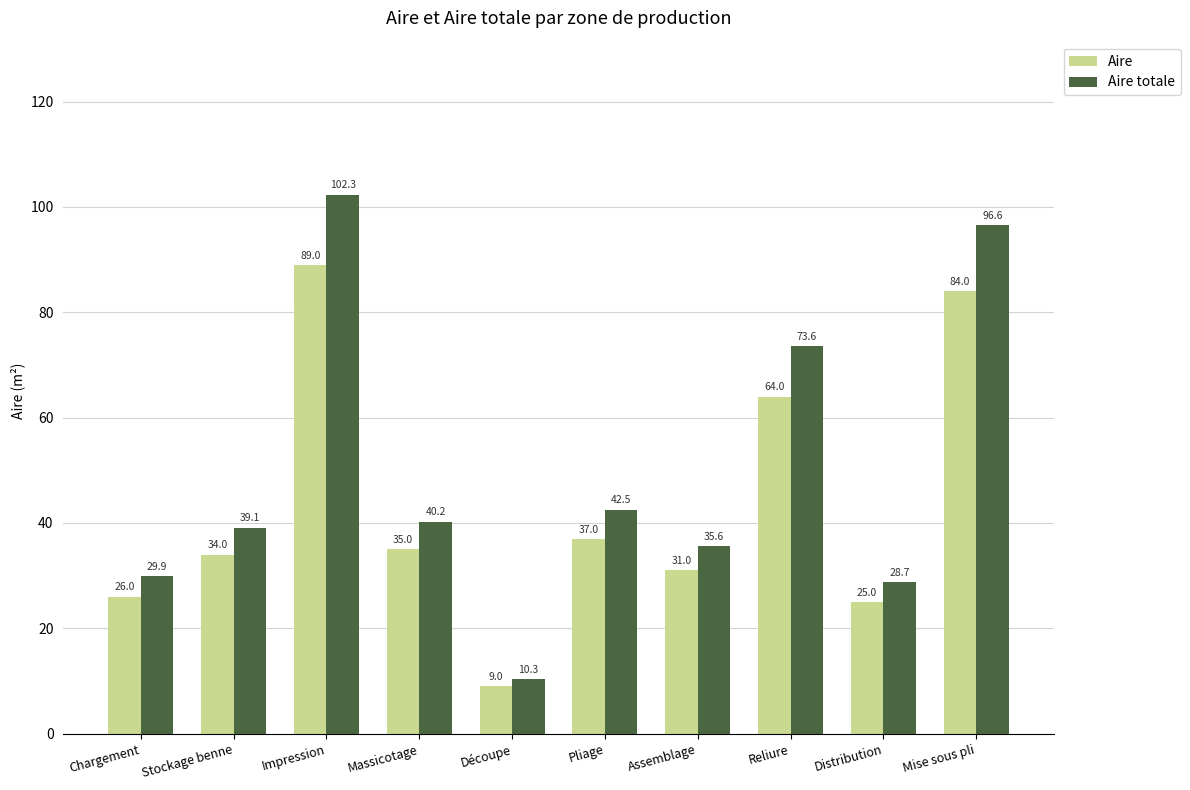

List the series in order of their overall mean, lowest first.

Aire, Aire totale